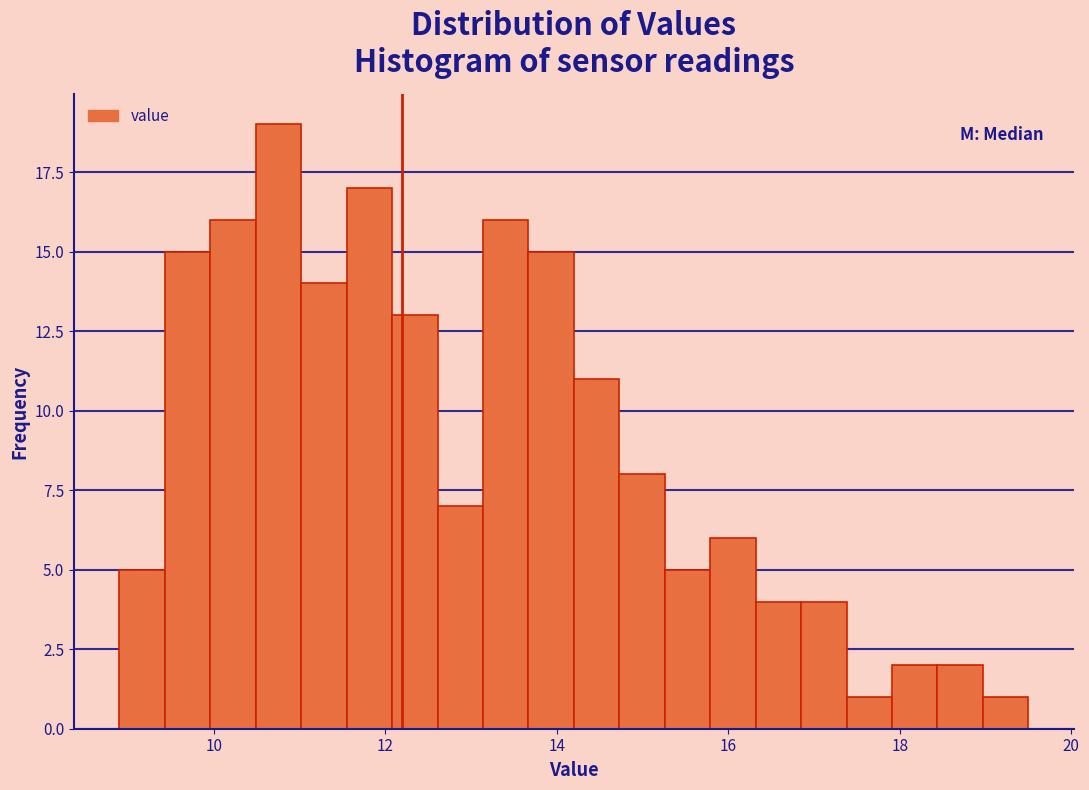

Around what value on the x-axis is the tallest bar? Give the approximate position of its centre, as read against the axis.

10.8